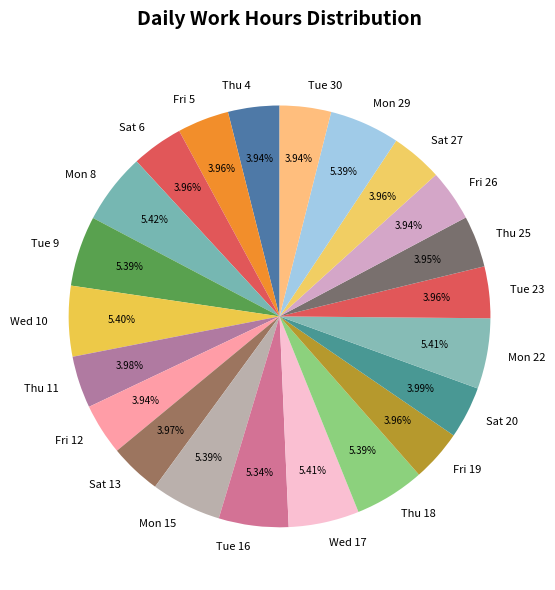

True or false: Thu 25 accounts for 12% of the total.

False